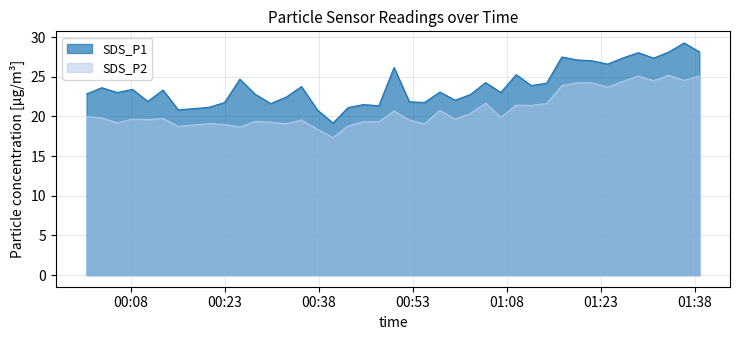

What is the difference between the maximum and second lowest values in the SDS_P2 series?

6.8